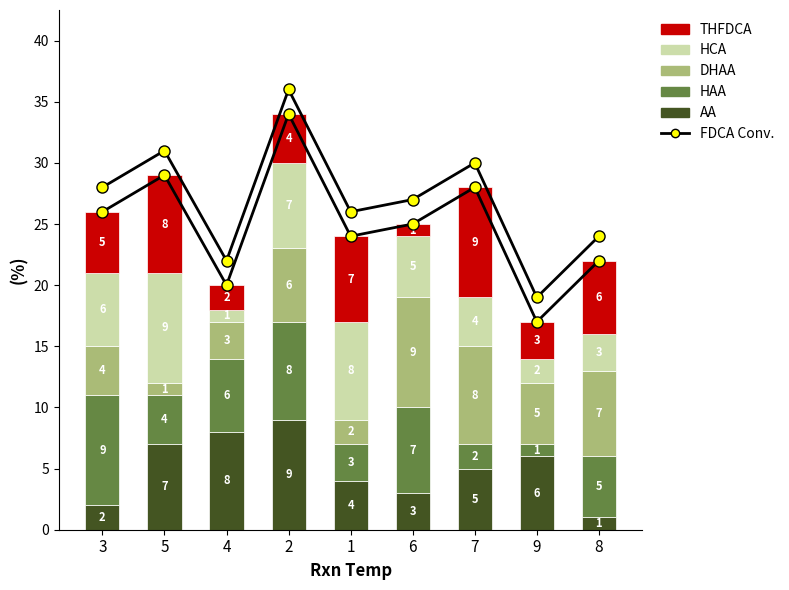

What is the difference between the FDCA Conv. values at 9 and 8?

5